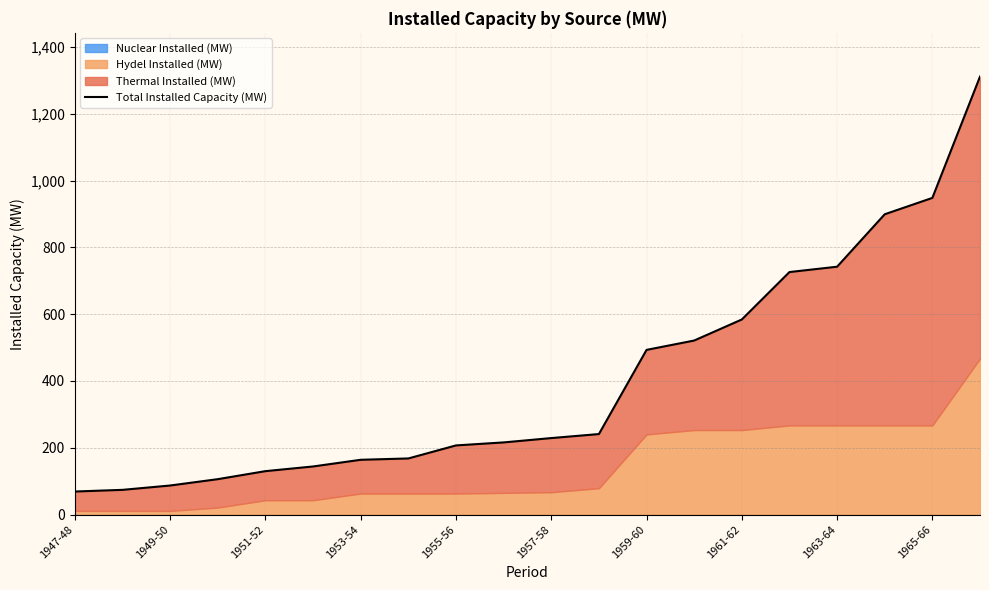

At which category does the chart reach its peak across all series?

19